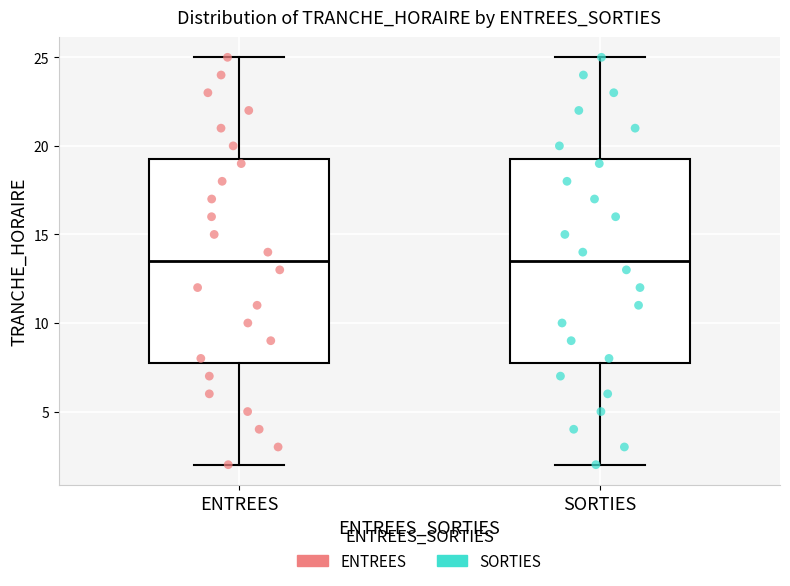

Reading left to right, transcribe this box plot: for each box, give where its median line is, the range the box spans, and where its two whiskers end, as read against the y-axis. The values are not printed on the chart, so give them approximately, as read against the axis.

ENTREES: median 13.5, box 8.0 to 19.5, whiskers 2.0 to 25.0
SORTIES: median 13.5, box 8.0 to 19.5, whiskers 2.0 to 25.0